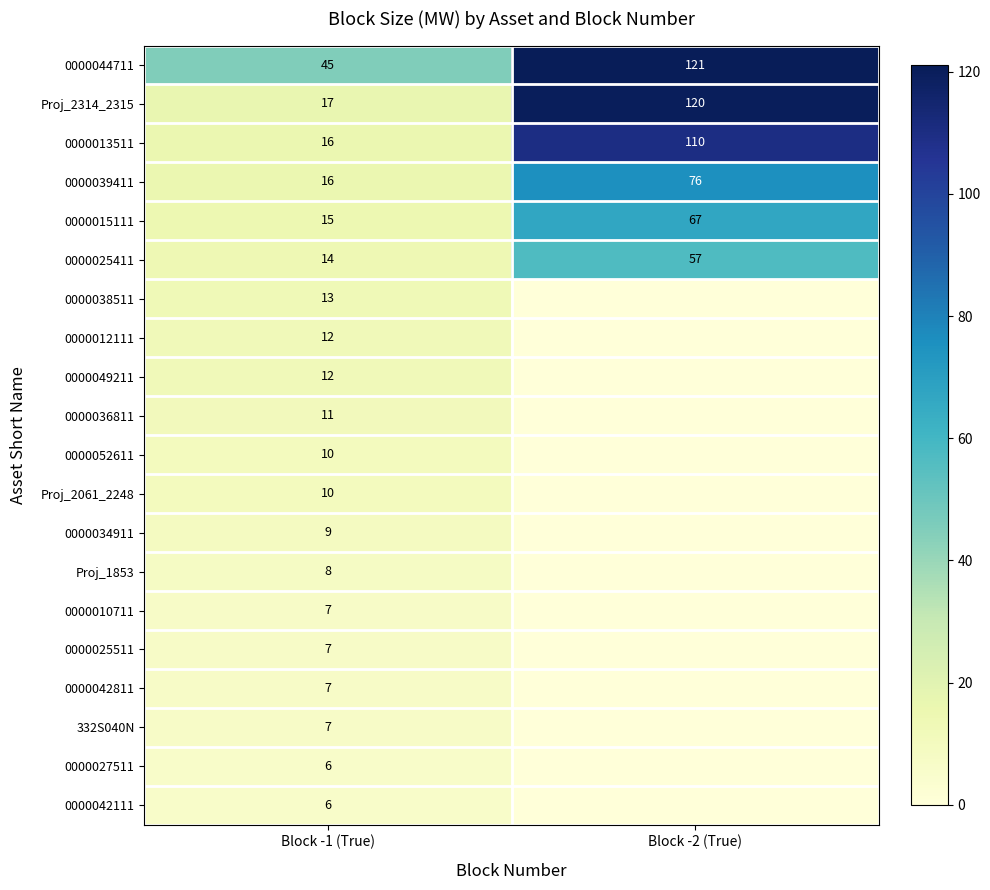

Is it true that 0000044711 equals 80 at Block -1 (True)?

False